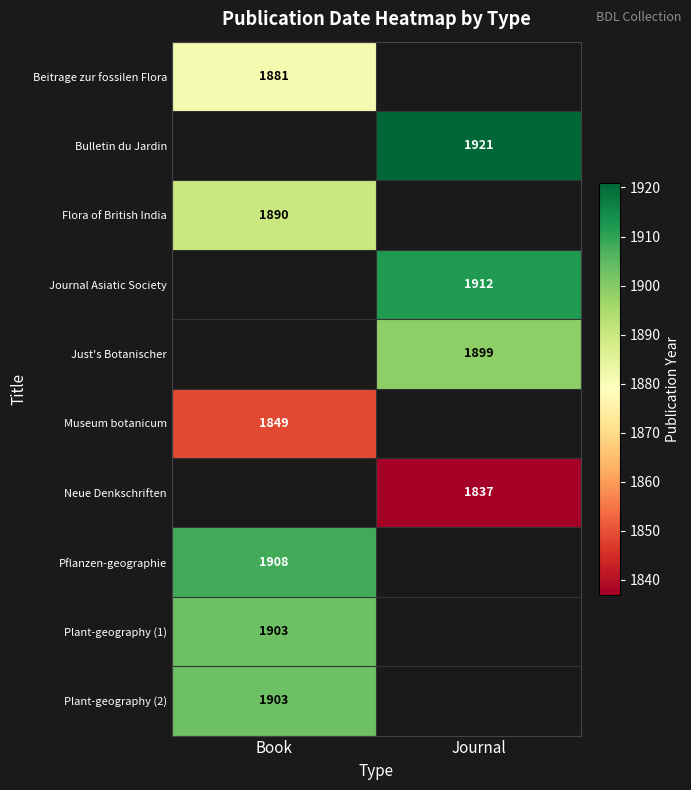

The Plant-geography (1) series shows 1903 at Book. True or false?

True